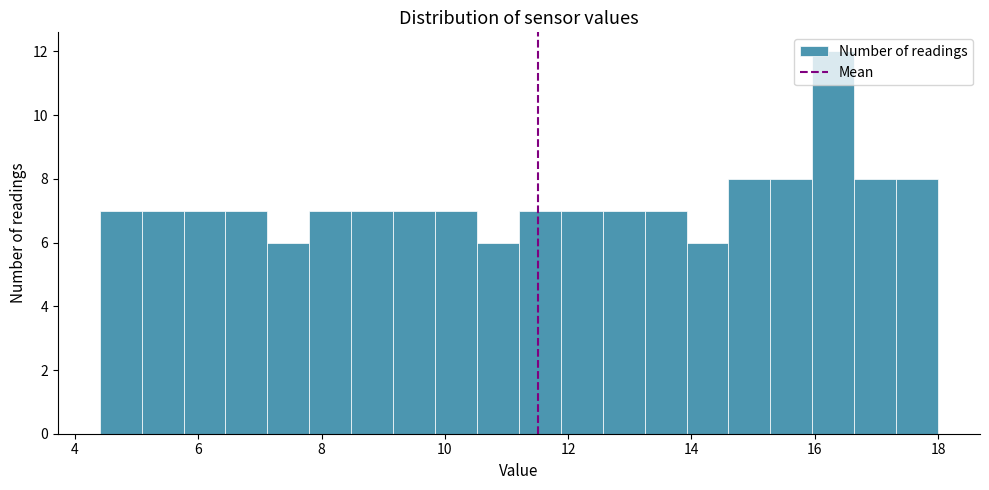

Read against the x-axis, roughly where is the centre of the tallest bar?

16.4